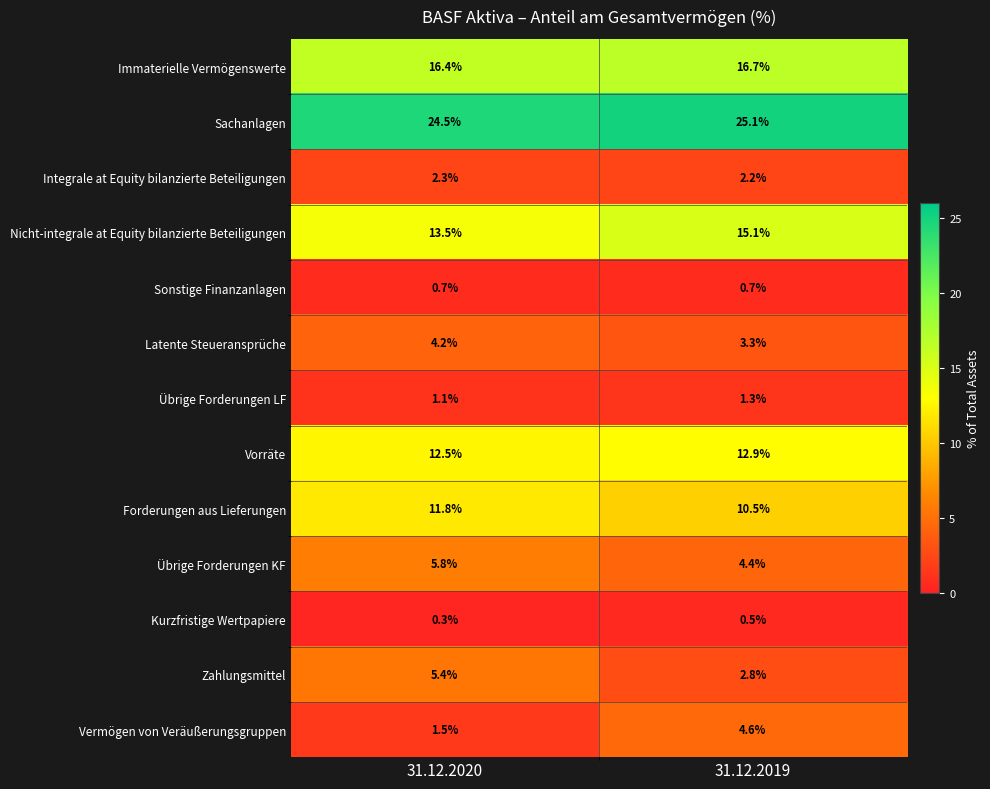

At which category does the chart reach its peak across all series?

31.12.2019